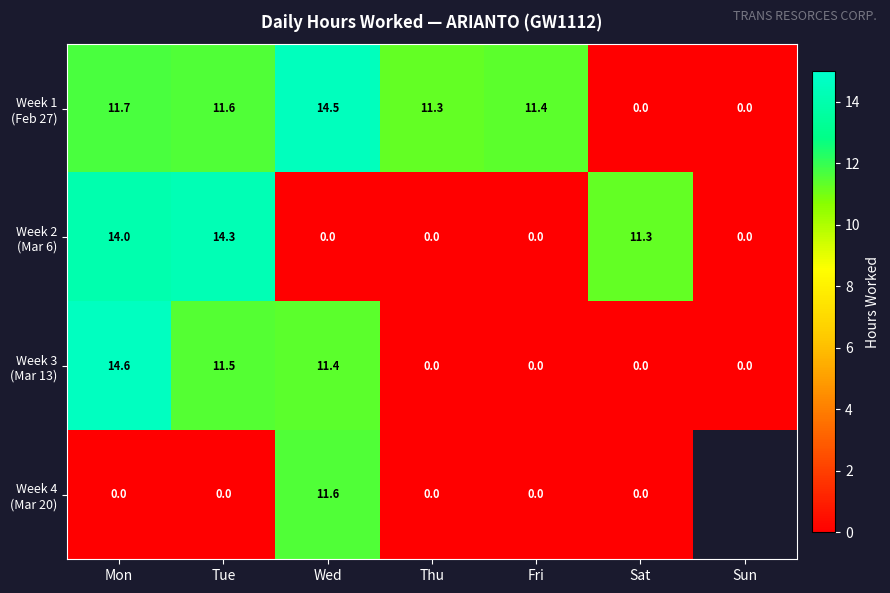

What is the total value across all series at Sat?

11.3